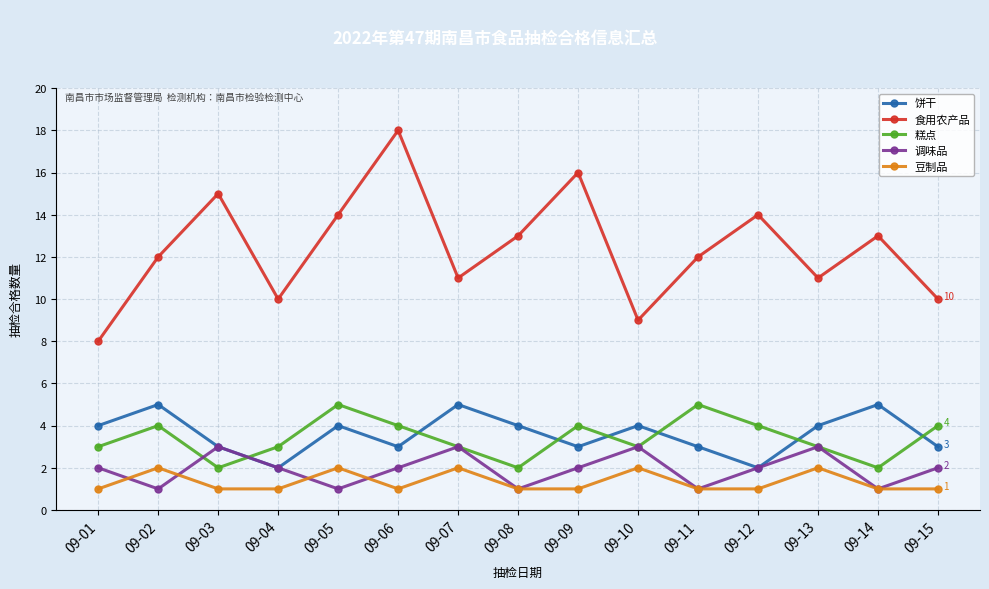

Reading left to right, list all the values displayed in this chart.

饼干: 4	5	3	2	4	3	5	4	3	4	3	2	4	5	3
食用农产品: 8	12	15	10	14	18	11	13	16	9	12	14	11	13	10
糕点: 3	4	2	3	5	4	3	2	4	3	5	4	3	2	4
调味品: 2	1	3	2	1	2	3	1	2	3	1	2	3	1	2
豆制品: 1	2	1	1	2	1	2	1	1	2	1	1	2	1	1